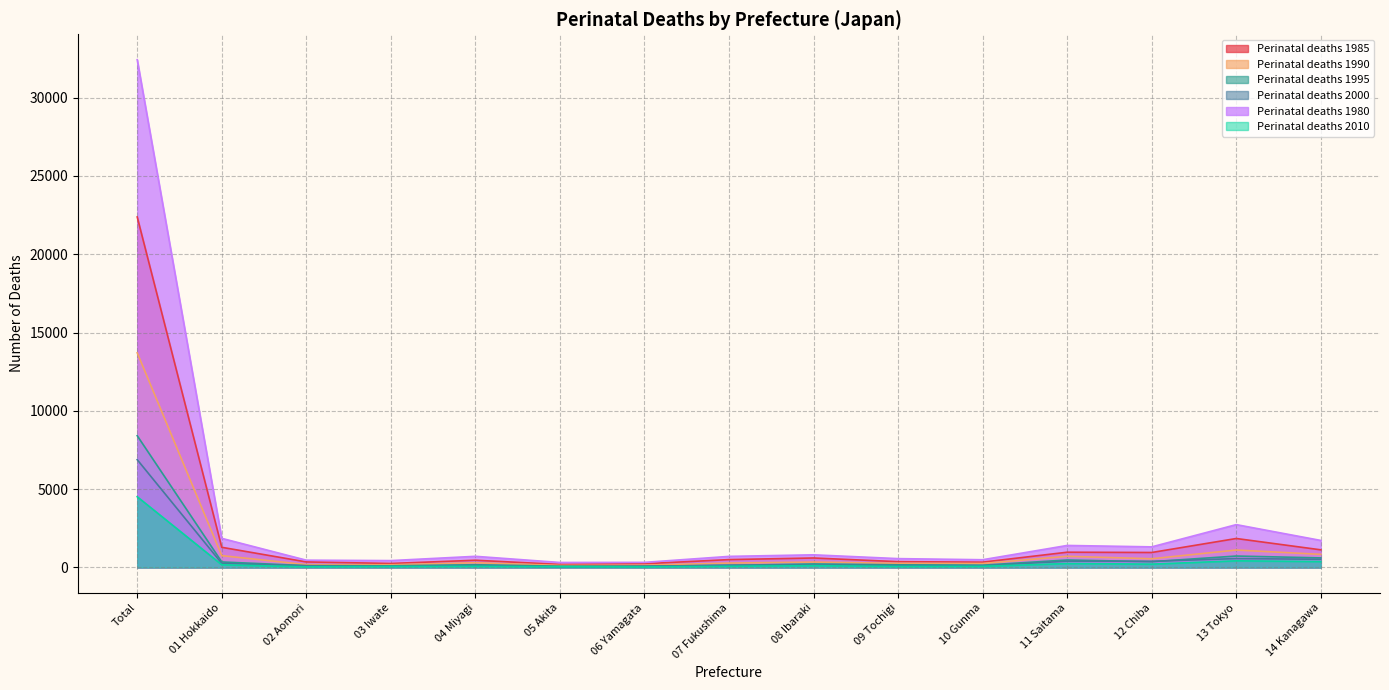

What is the maximum value shown in the chart?

32422